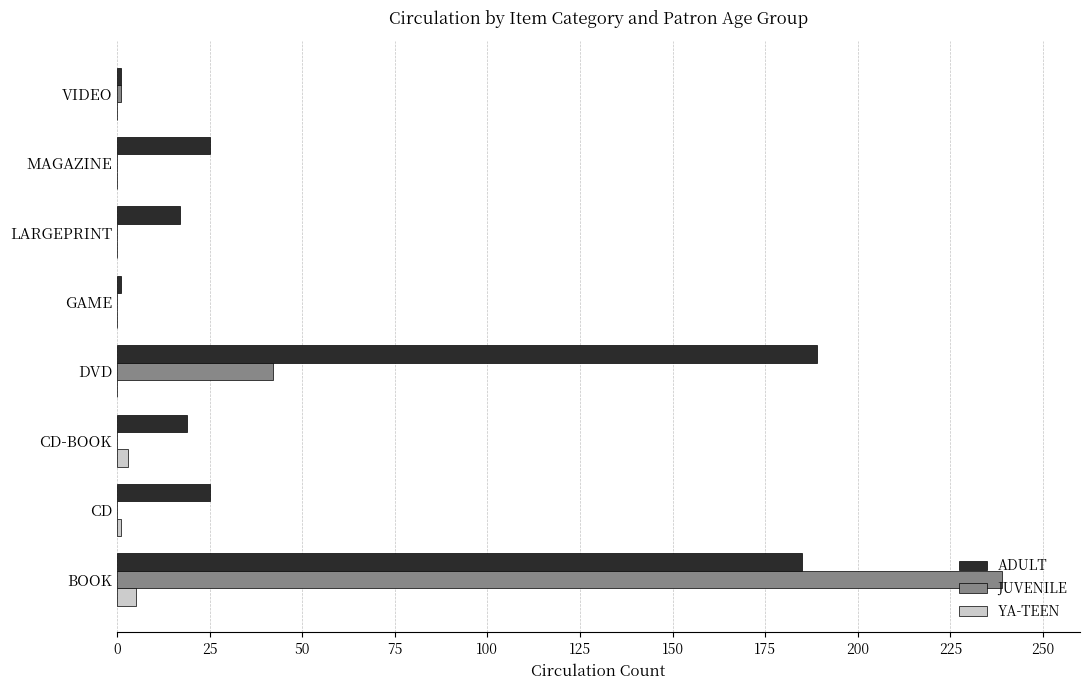

Which series has the widest spread of values?

JUVENILE